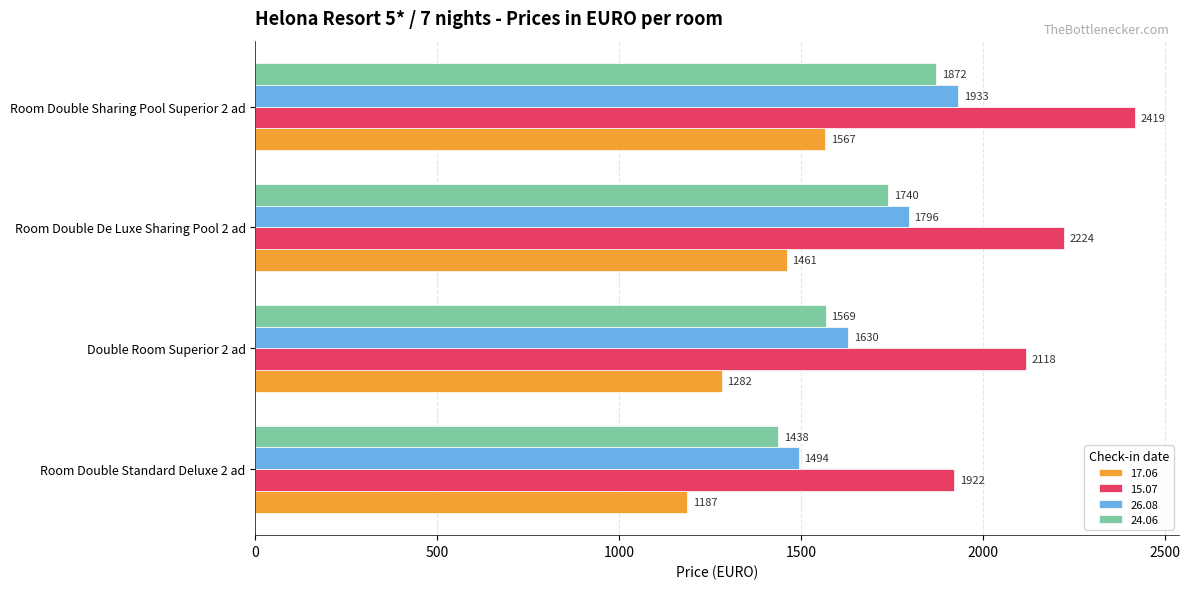

What is the sum of all 17.06 values?

5497